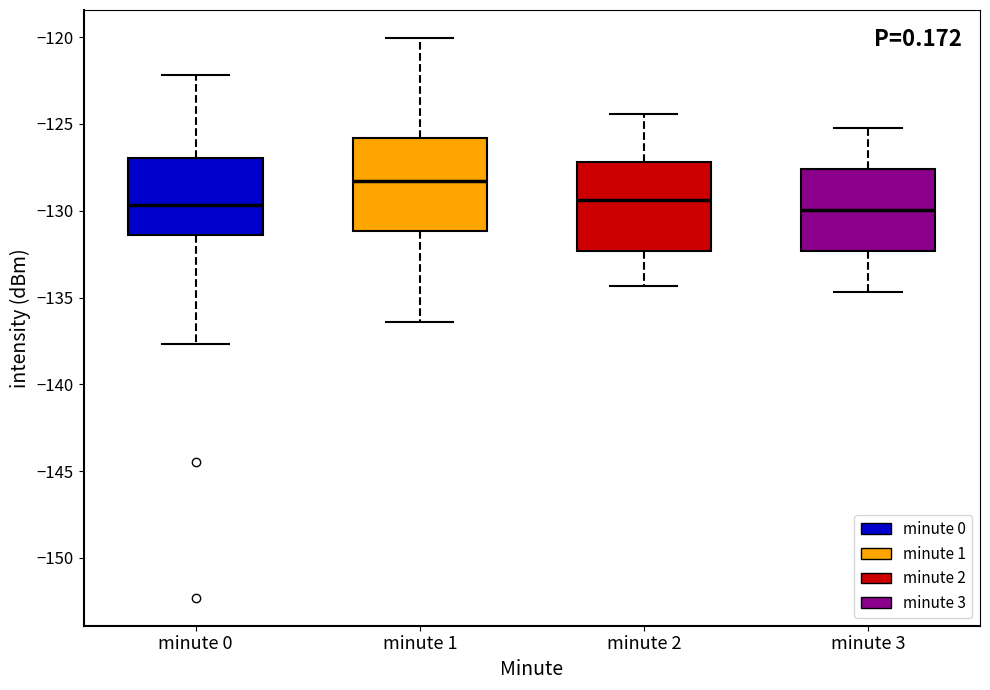

Reading left to right, transcribe this box plot: for each box, give where its median line is, the range the box spans, and where its two whiskers end, as read against the y-axis. The values are not printed on the chart, so give them approximately, as read against the axis.

minute 0: median -129.5, box -131.5 to -127.0, whiskers -137.5 to -122.0
minute 1: median -128.5, box -131.0 to -126.0, whiskers -136.5 to -120.0
minute 2: median -129.5, box -132.5 to -127.0, whiskers -134.5 to -124.5
minute 3: median -130.0, box -132.5 to -127.5, whiskers -134.5 to -125.0